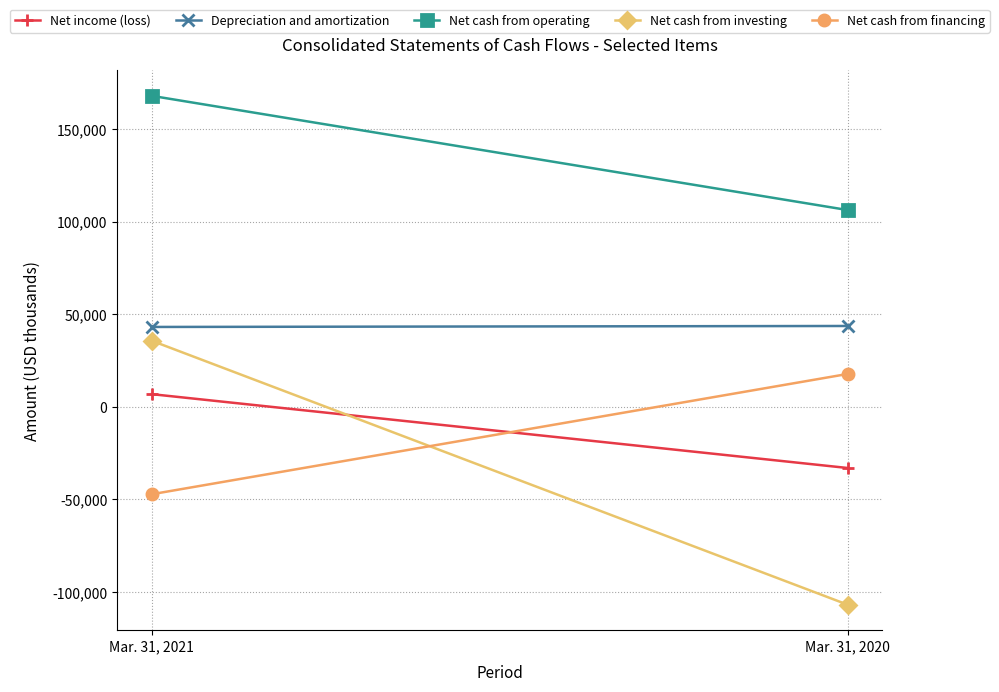

What is the value of the Depreciation and amortization point at the 2nd from the left?

43699